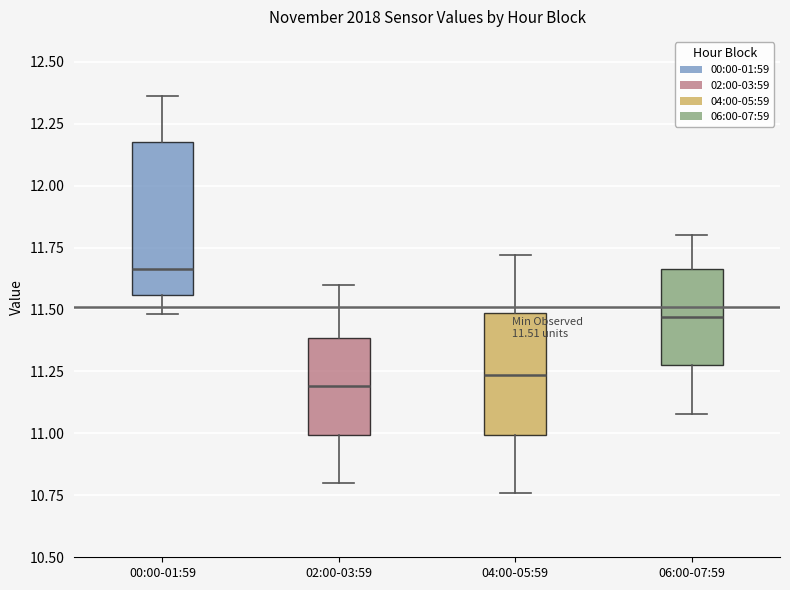

Comparing the boxes themselves (not the whiskers), which one is the tallest?

00:00-01:59